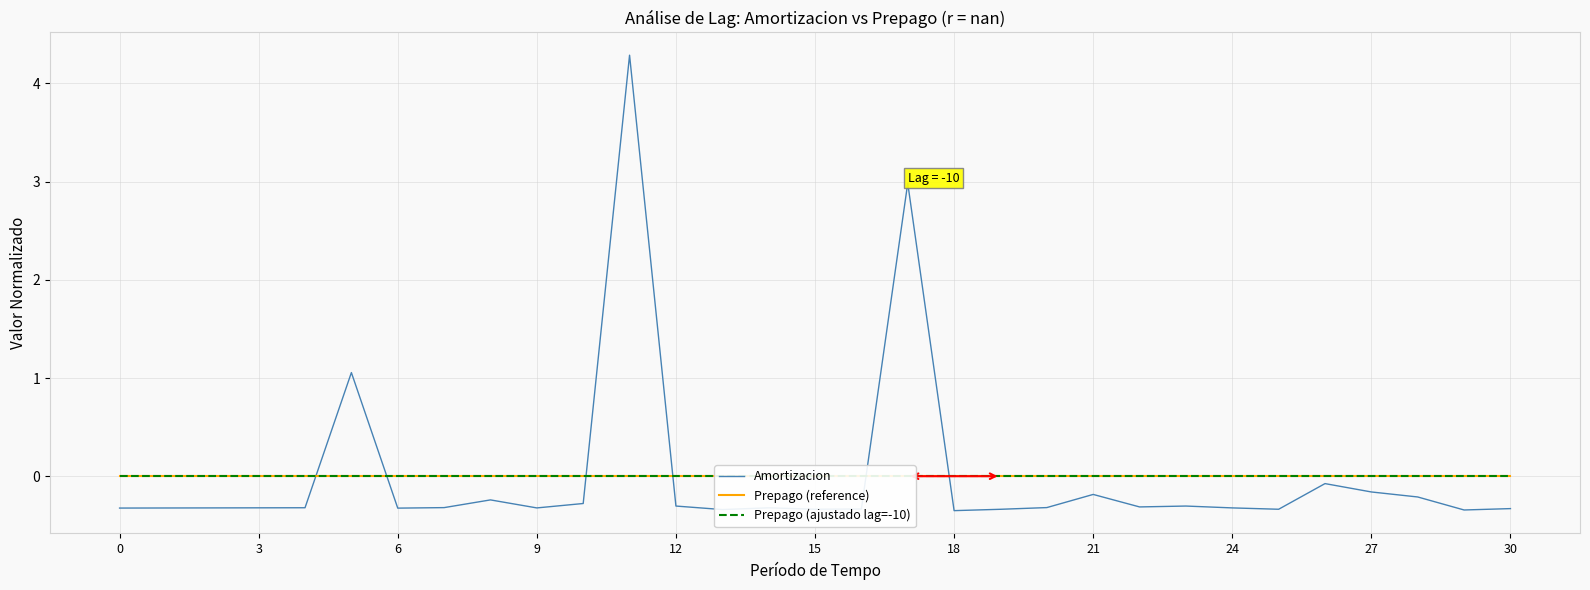

True or false: Prepago (reference) and Prepago (ajustado lag=-10) intersect in this chart.

False